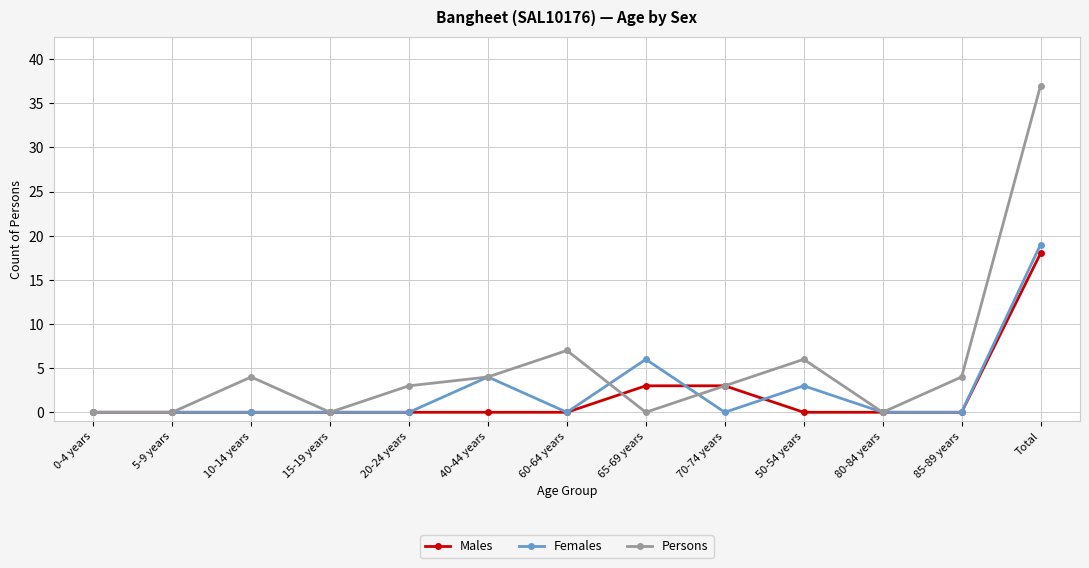

What is the difference between the highest and lowest values at 10-14 years?

4